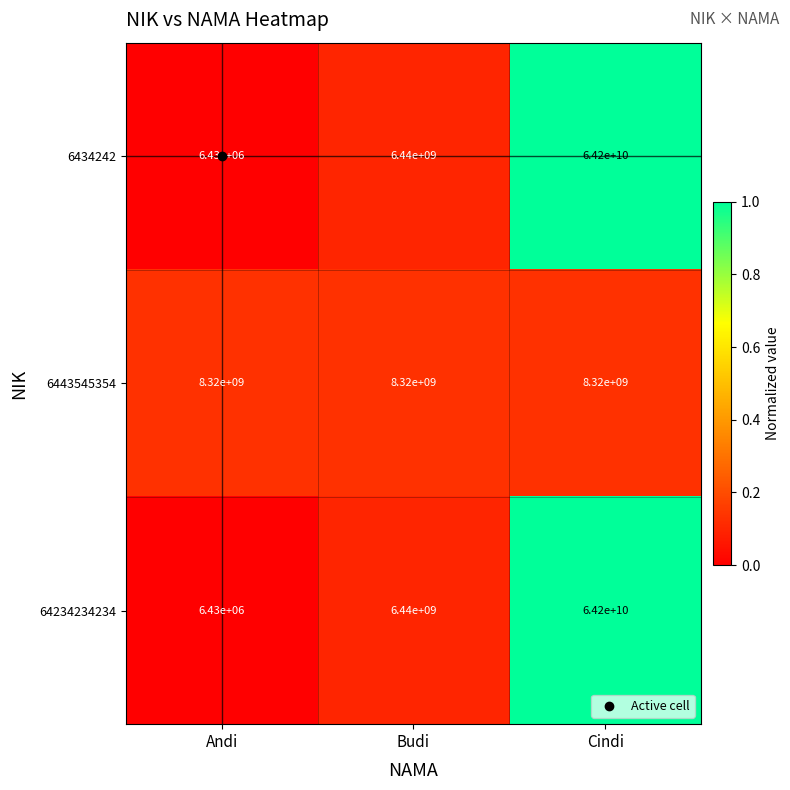

What is the highest value of the 6443545354 series?

8320000000